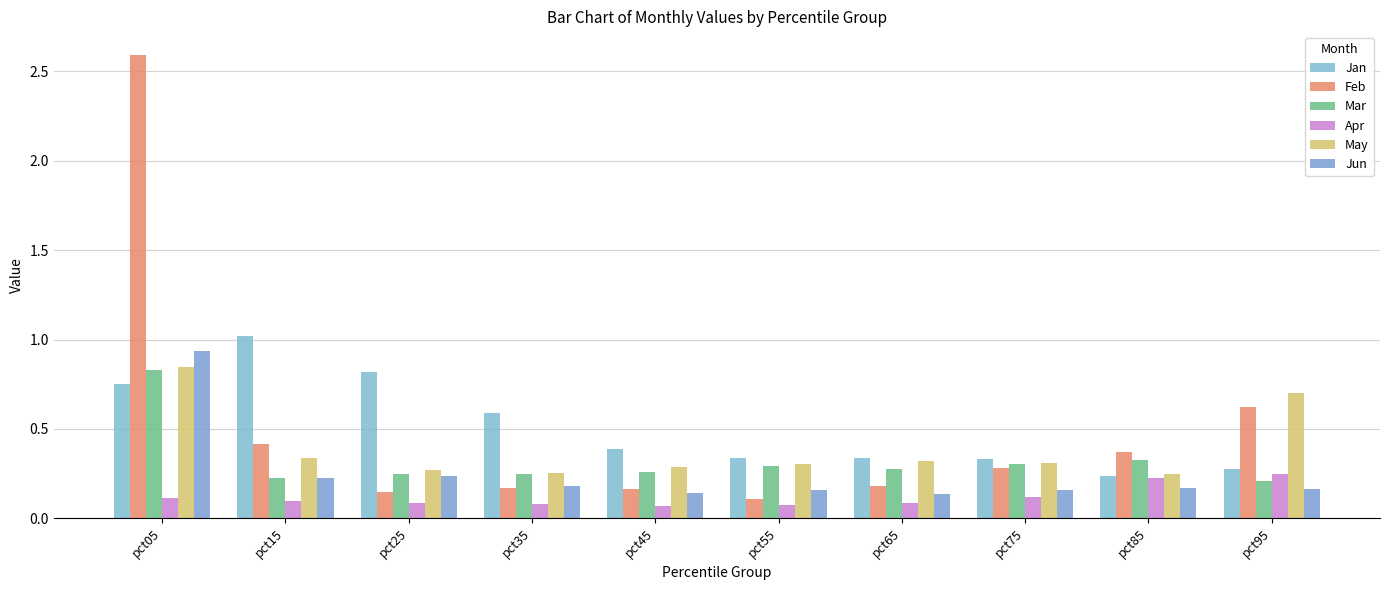

Which series has the largest range (max minus min)?

Feb